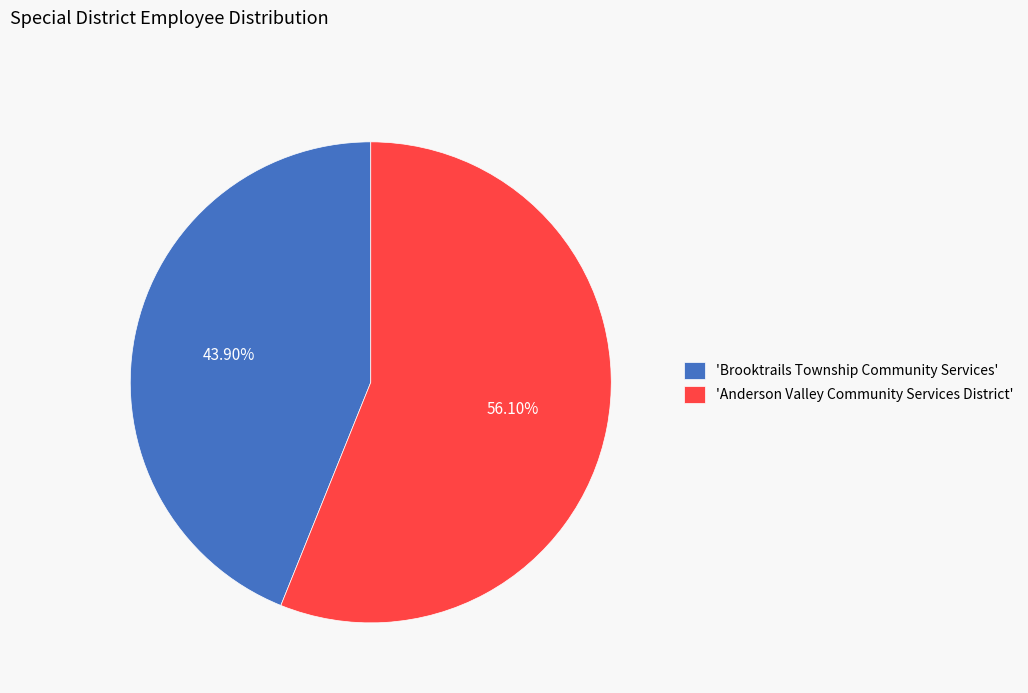

Is the sum of 'Anderson Valley Community Services District' and 'Brooktrails Township Community Services' greater than half?

Yes